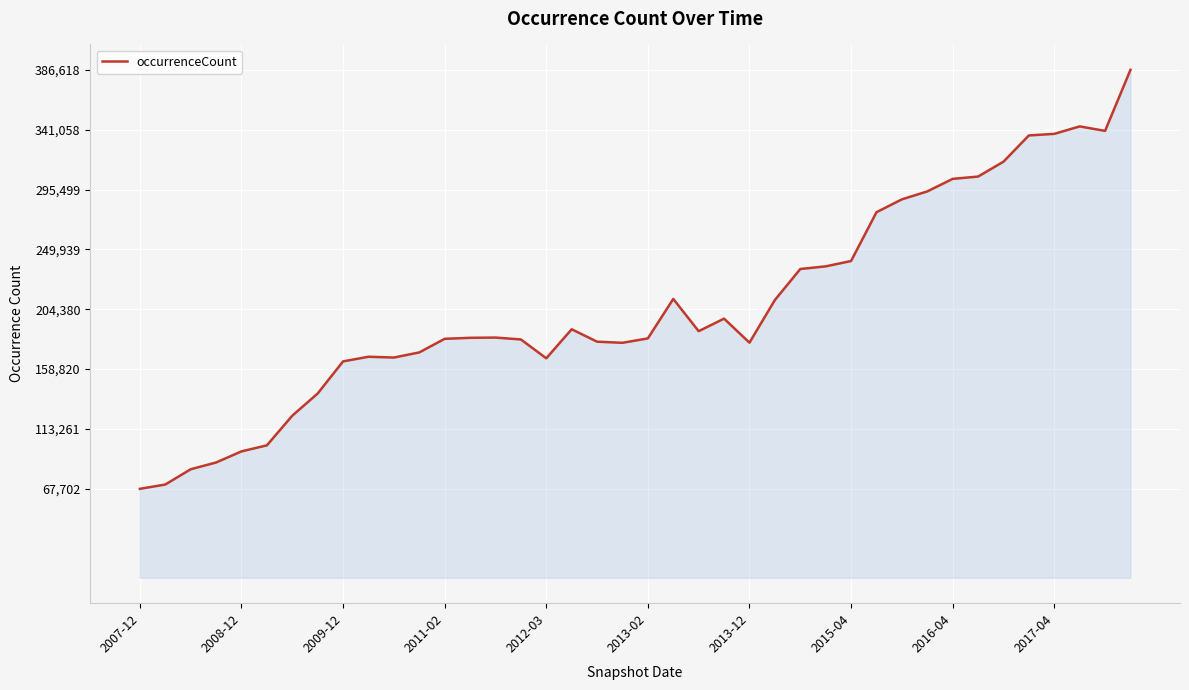

What is the maximum value shown in the chart?

386618